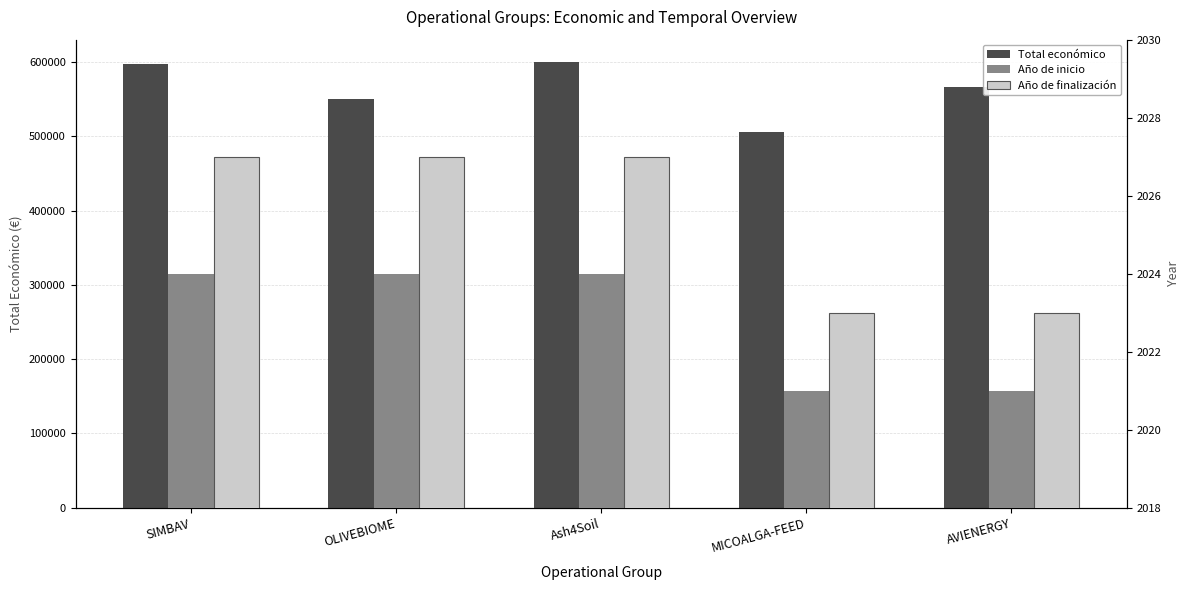

Which series has the largest total across all categories?

Total económico